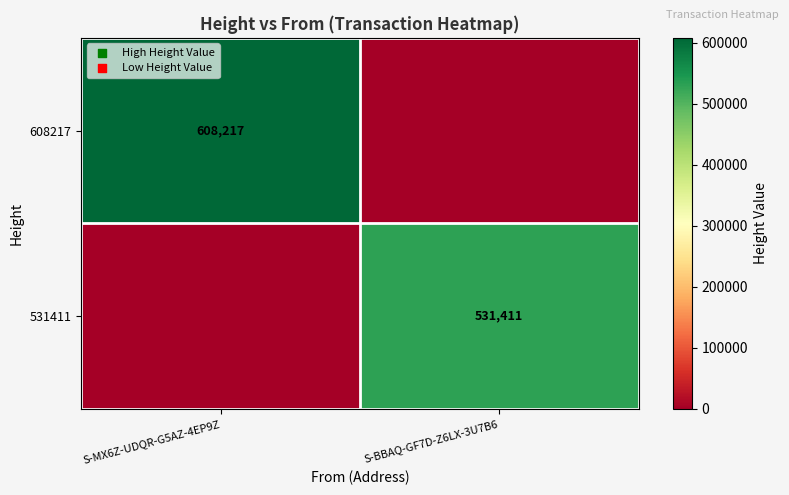

Is the value of 608217 at S-MX6Z-UDQR-G5AZ-4EP9Z greater than the value of 531411 at S-BBAQ-GF7D-Z6LX-3U7B6?

Yes